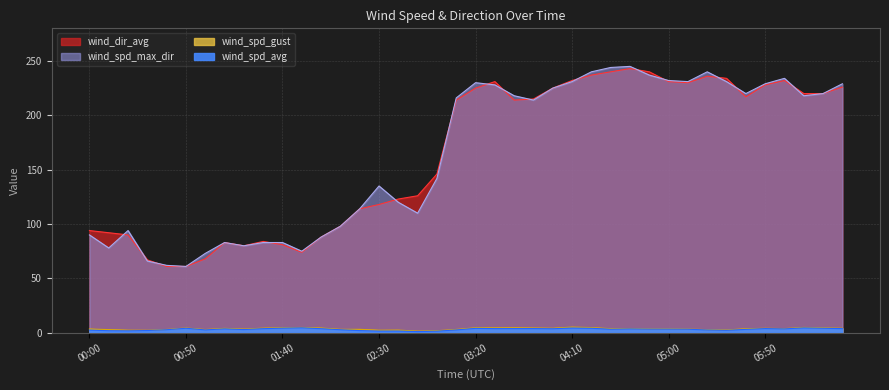

True or false: wind_dir_avg and wind_spd_avg cross at least once.

False